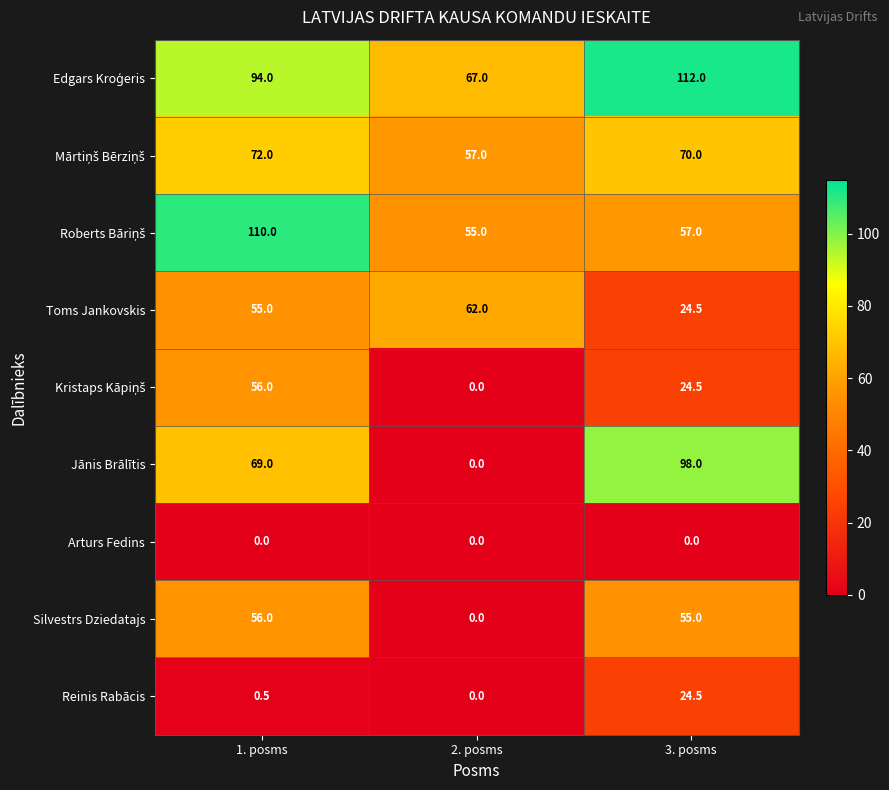

What is the highest value of the Jānis Brālītis series?

98.0